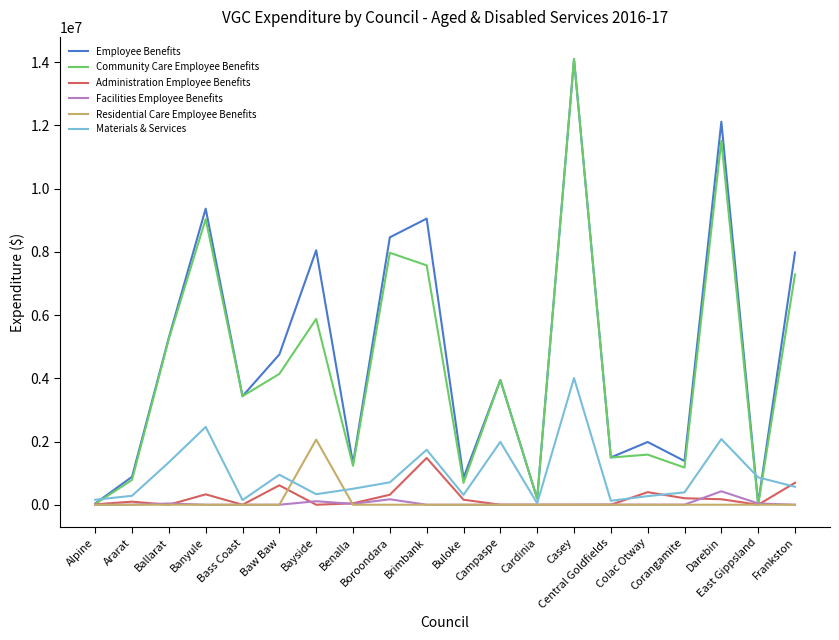

What is the total value across all series at Frankston?

16531566.1